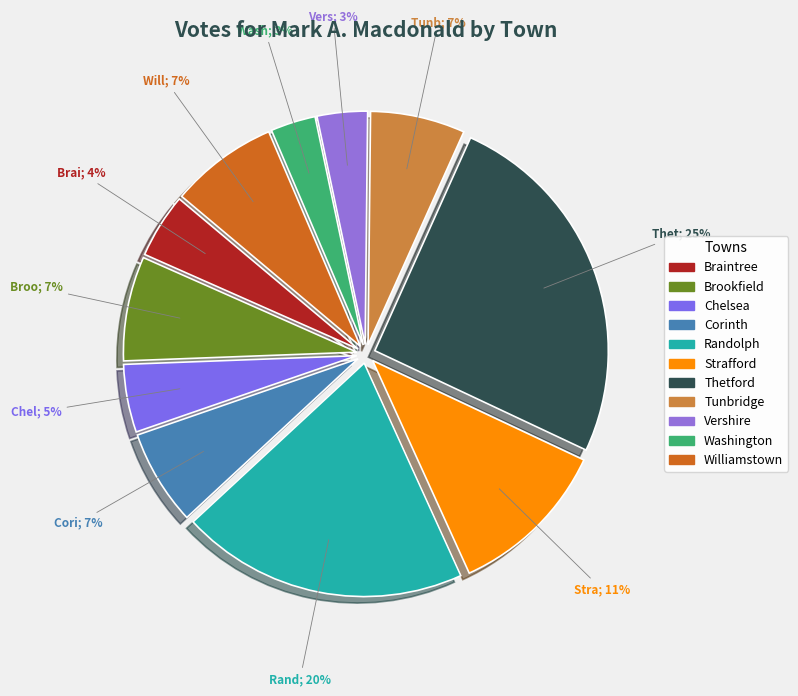

To the nearest percent, what portion does Strafford represent?

11%